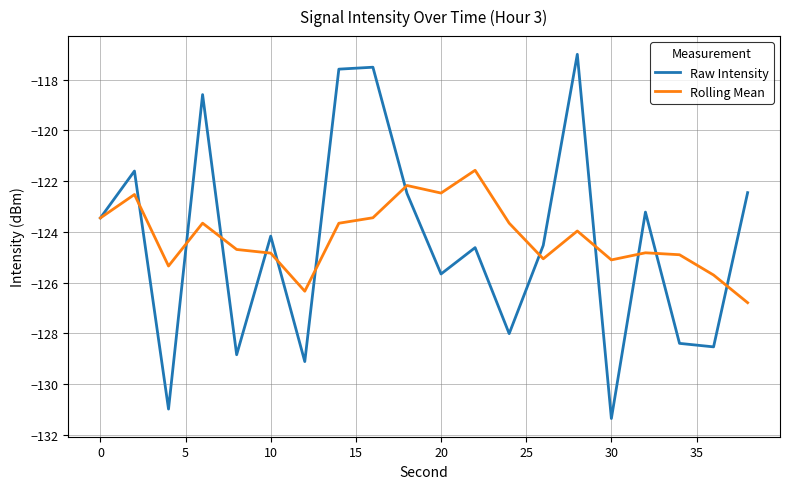

Rank the series by their maximum value, from highest to lowest.

Raw Intensity, Rolling Mean